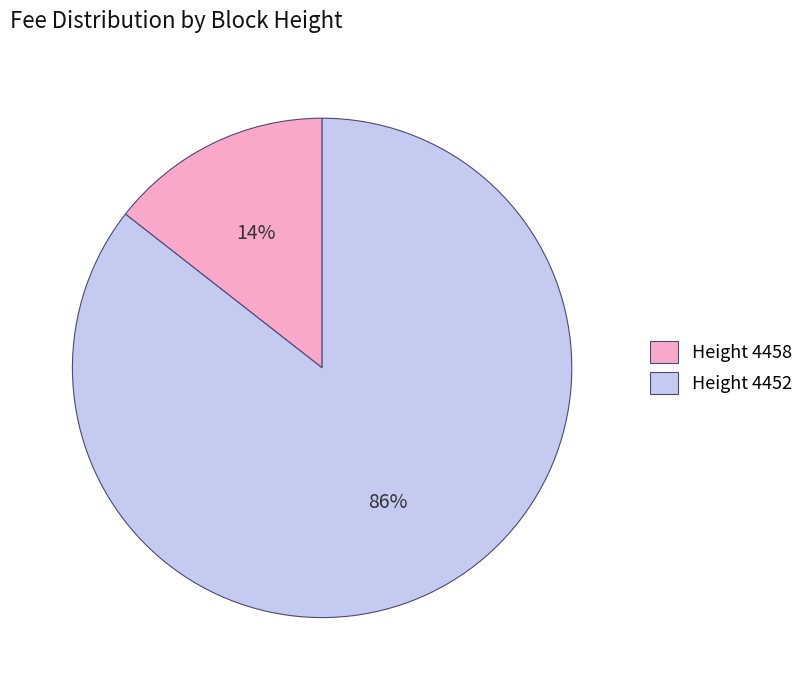

How many slices are in this pie chart?

2